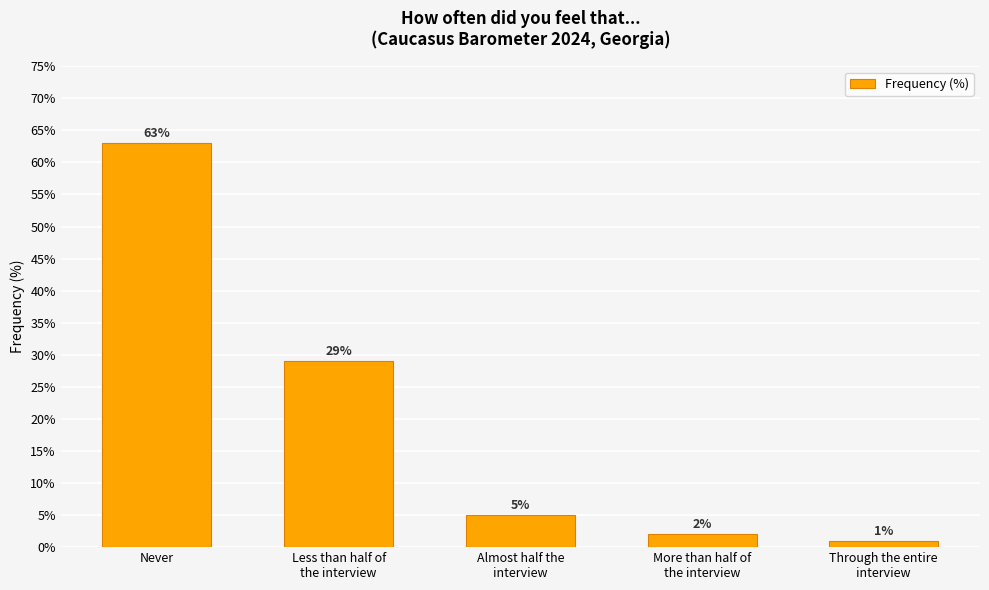

At which category does the chart reach its minimum across all series?

Through the entire
interview